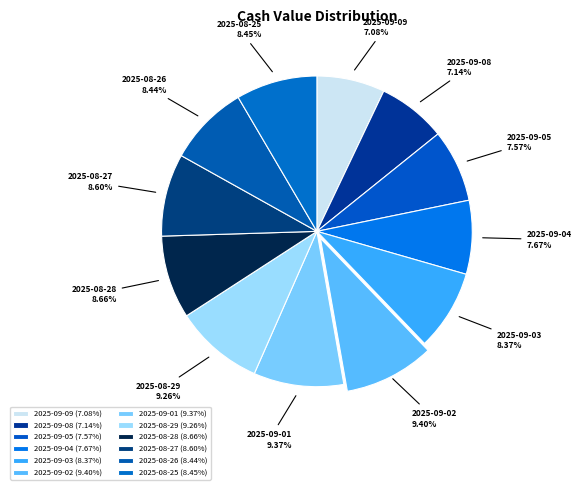

Approximately how many times larger is the value at 2025-09-01 compared to 2025-08-27?

1.1